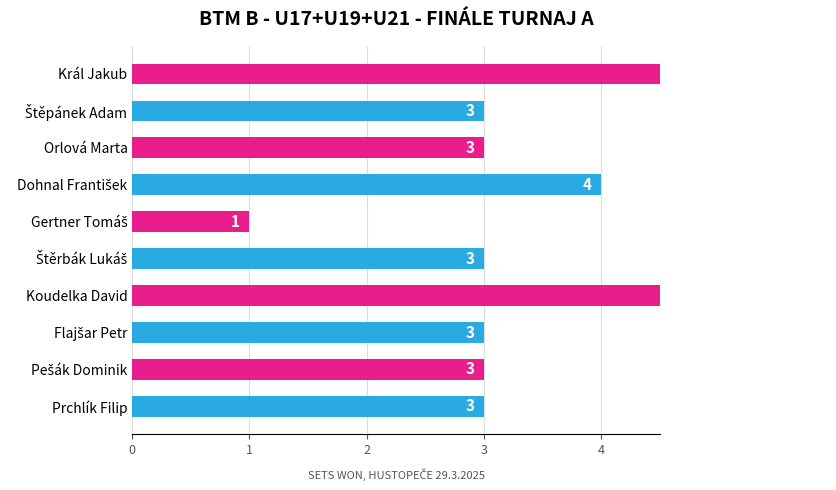

The value at Dohnal František is 4. True or false?

True